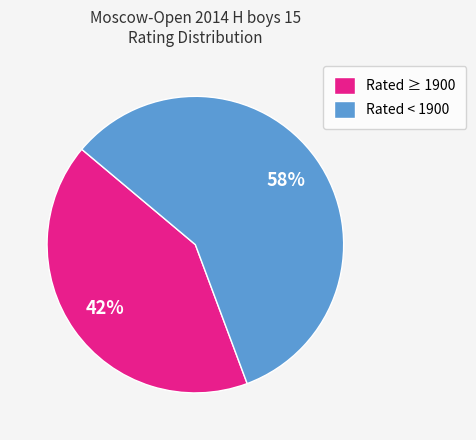

Is Rated < 1900 the majority of the pie?

Yes